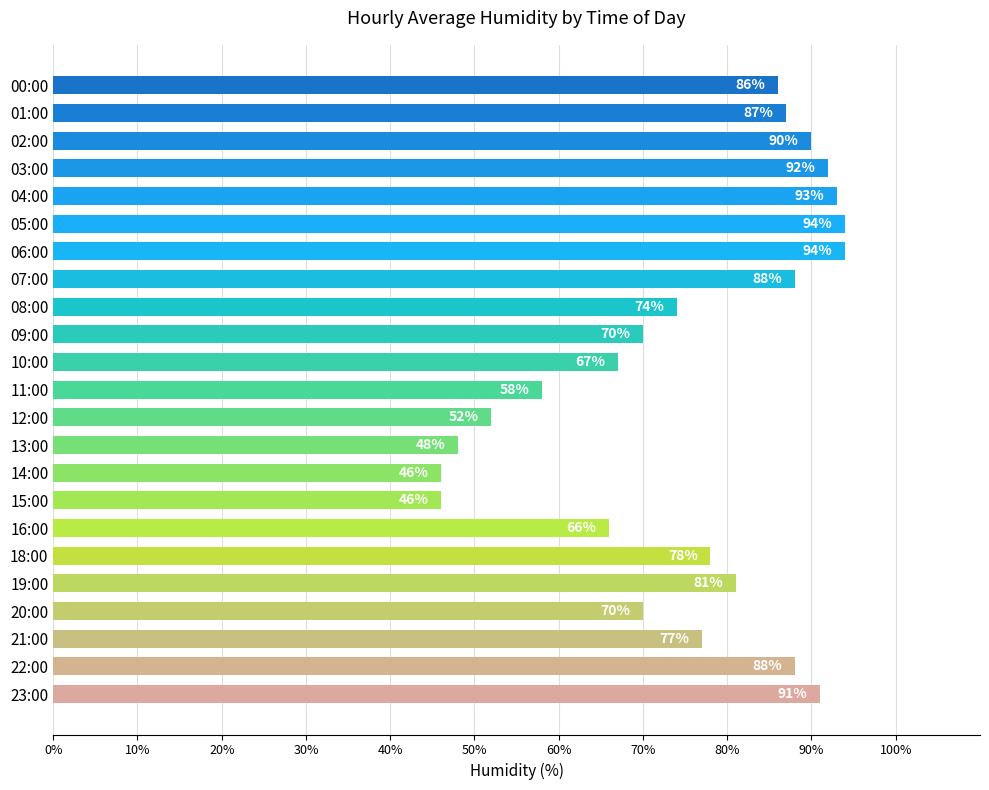

Which has a higher value, 18:00 or 16:00?

18:00